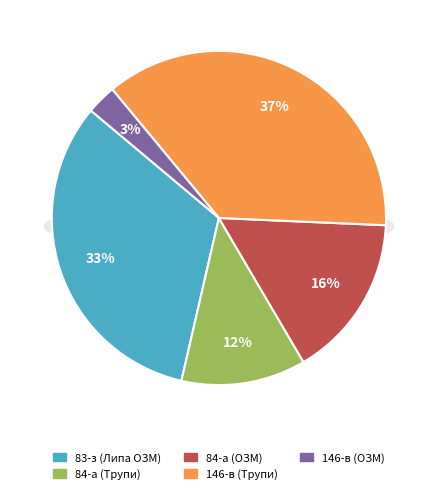

True or false: 83-з (Липа ОЗМ) accounts for 40% of the total.

False